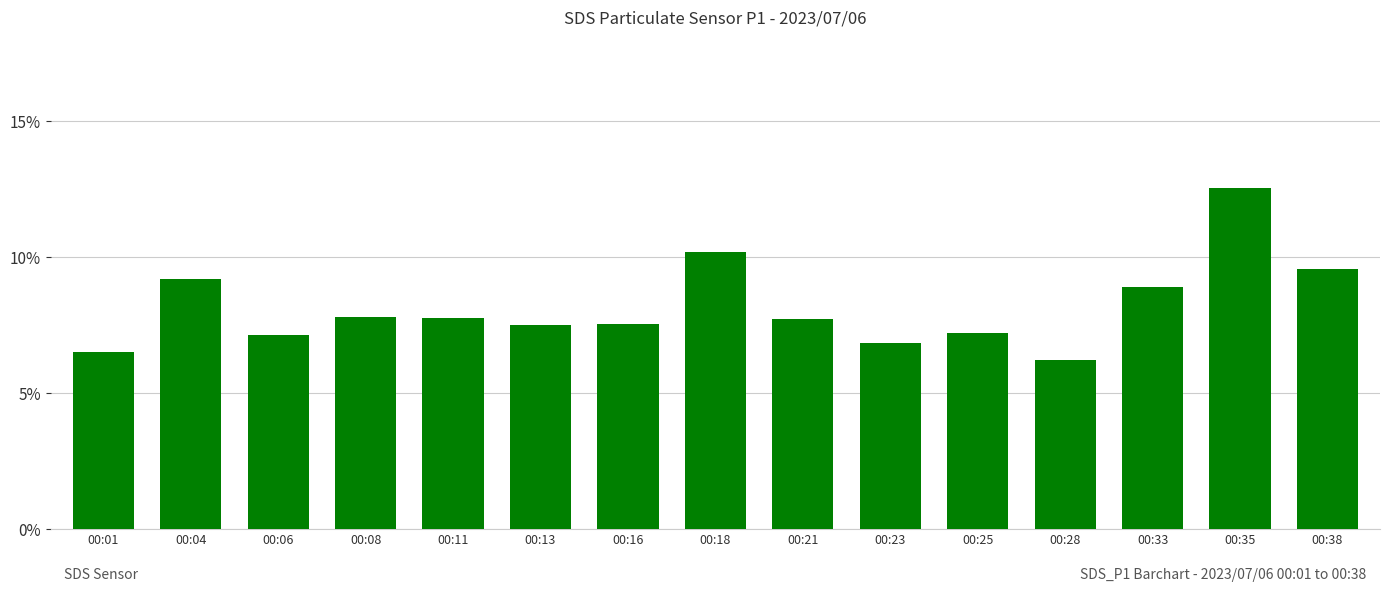

What is the sum of the values at 00:08 and 00:35?

20.3